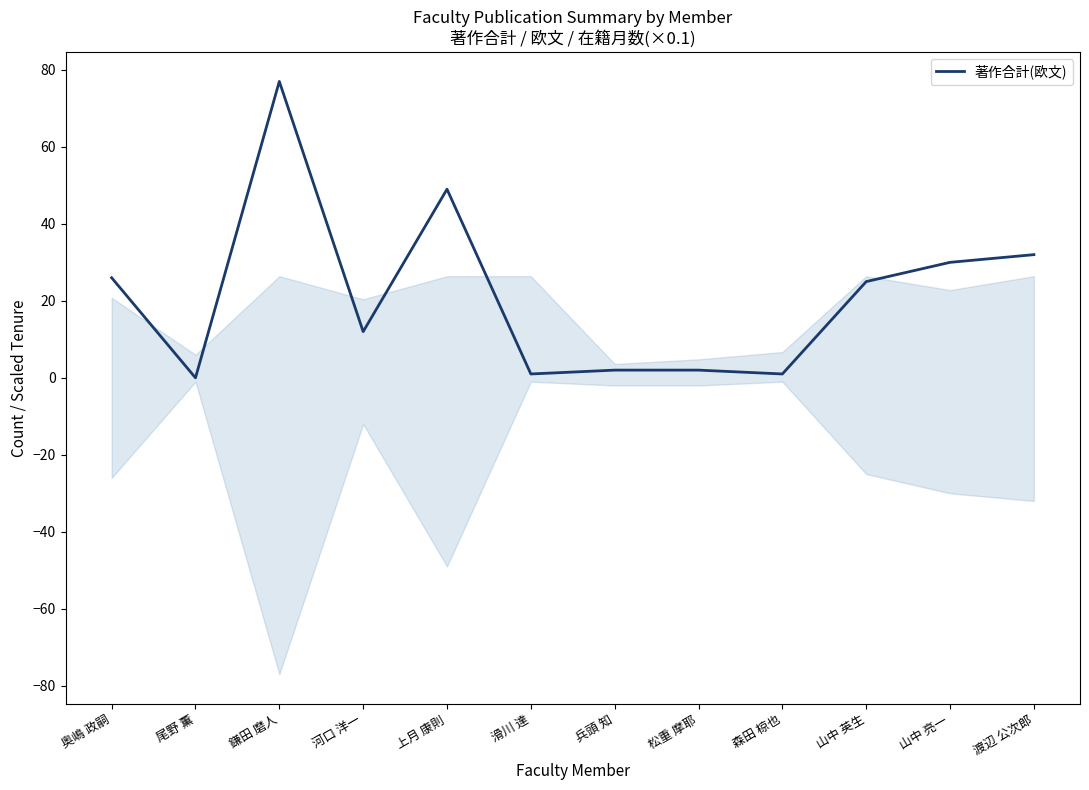

Which category has the highest value across all series?

鎌田 磨人